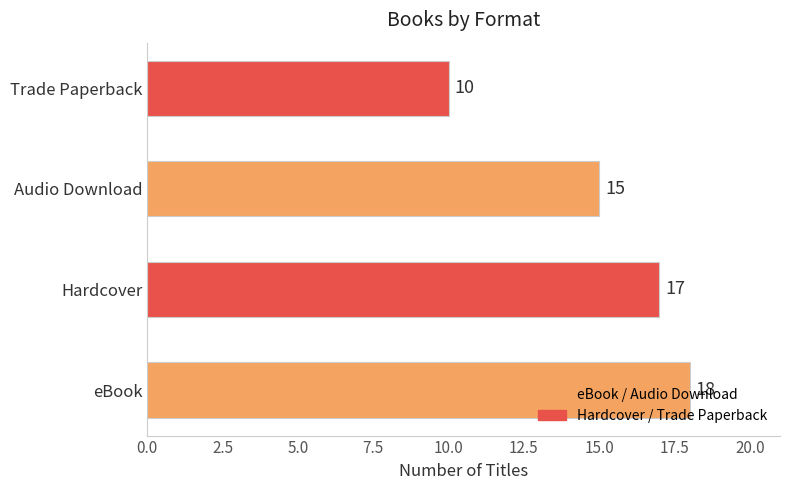

What is the greatest value displayed?

18